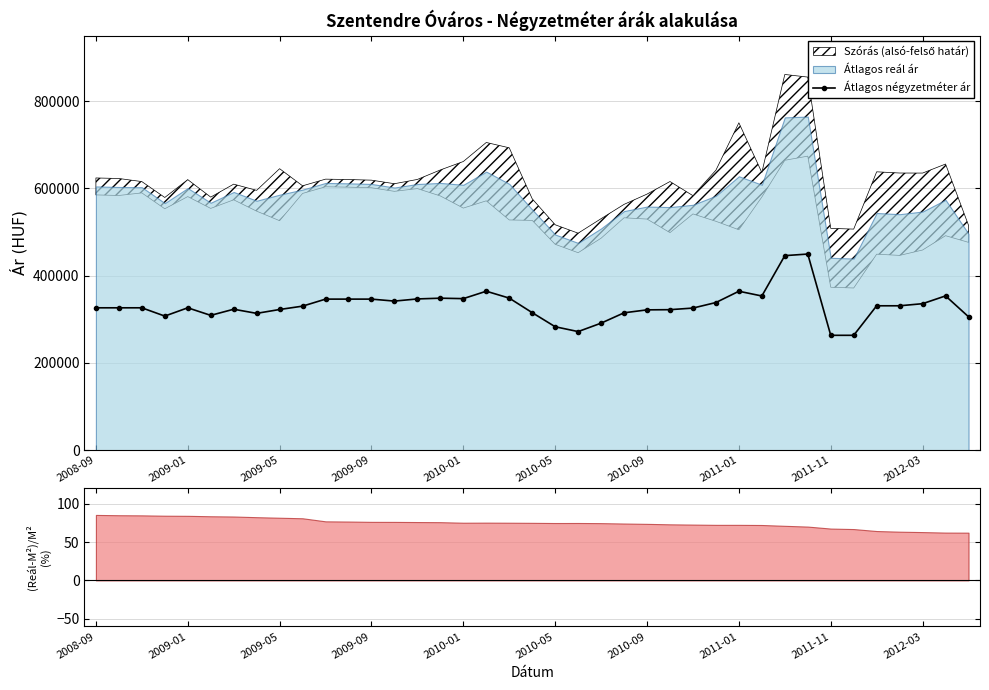

Where is the data nearest to the value 356354?

37